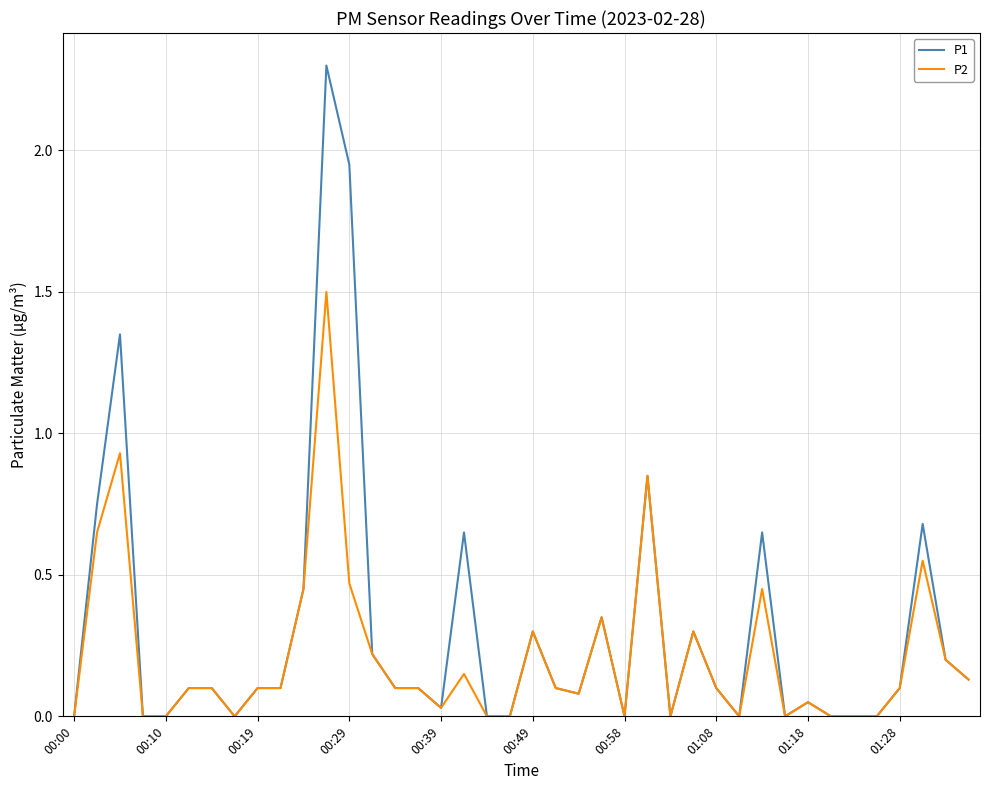

What are all the series names shown in the legend?

P1, P2